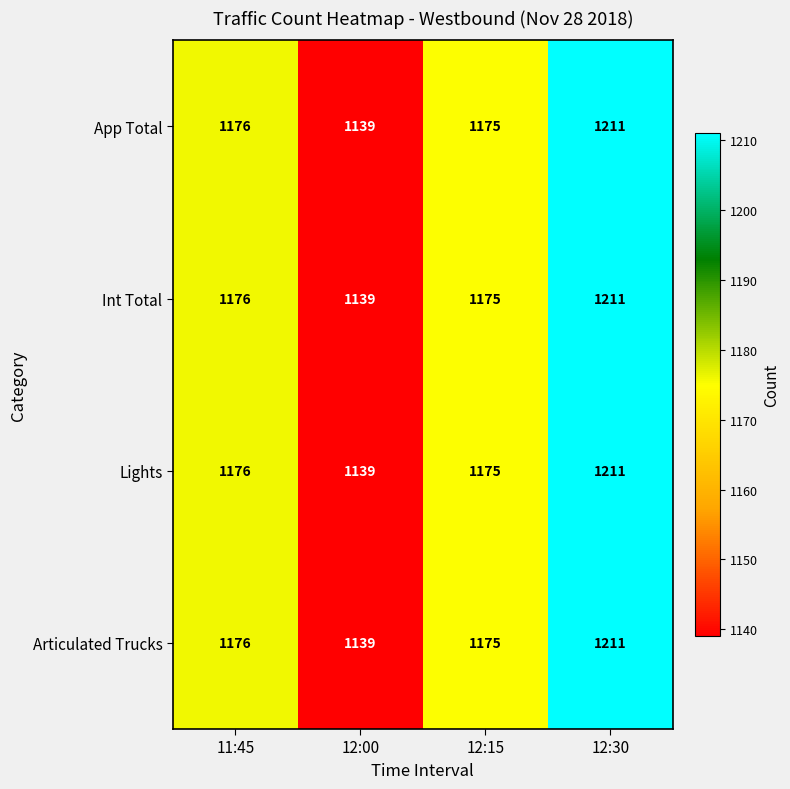

How many series are shown in this chart?

4